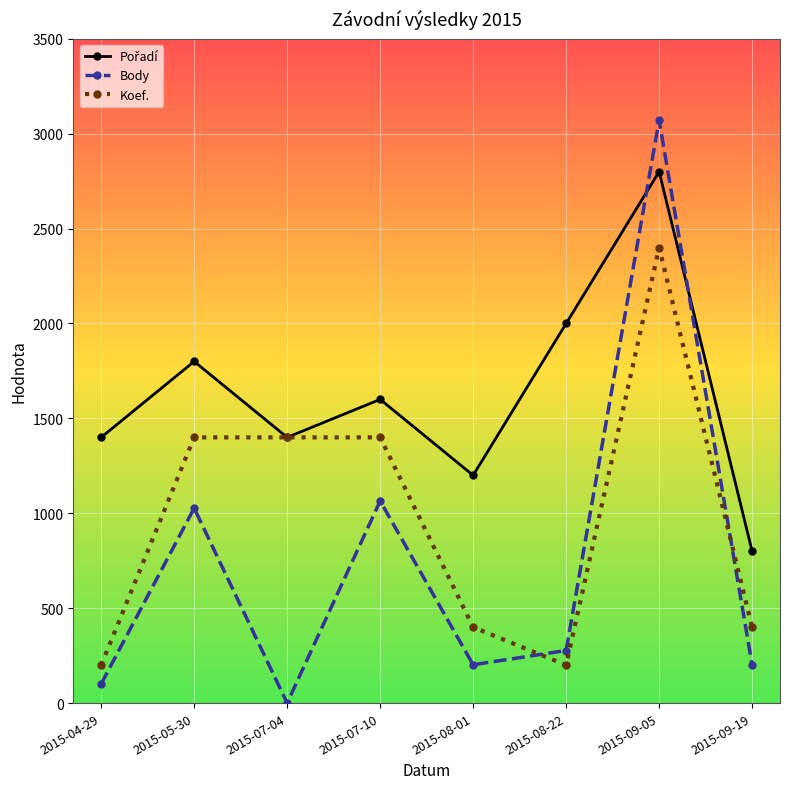

True or false: Koef. and Body intersect in this chart.

True